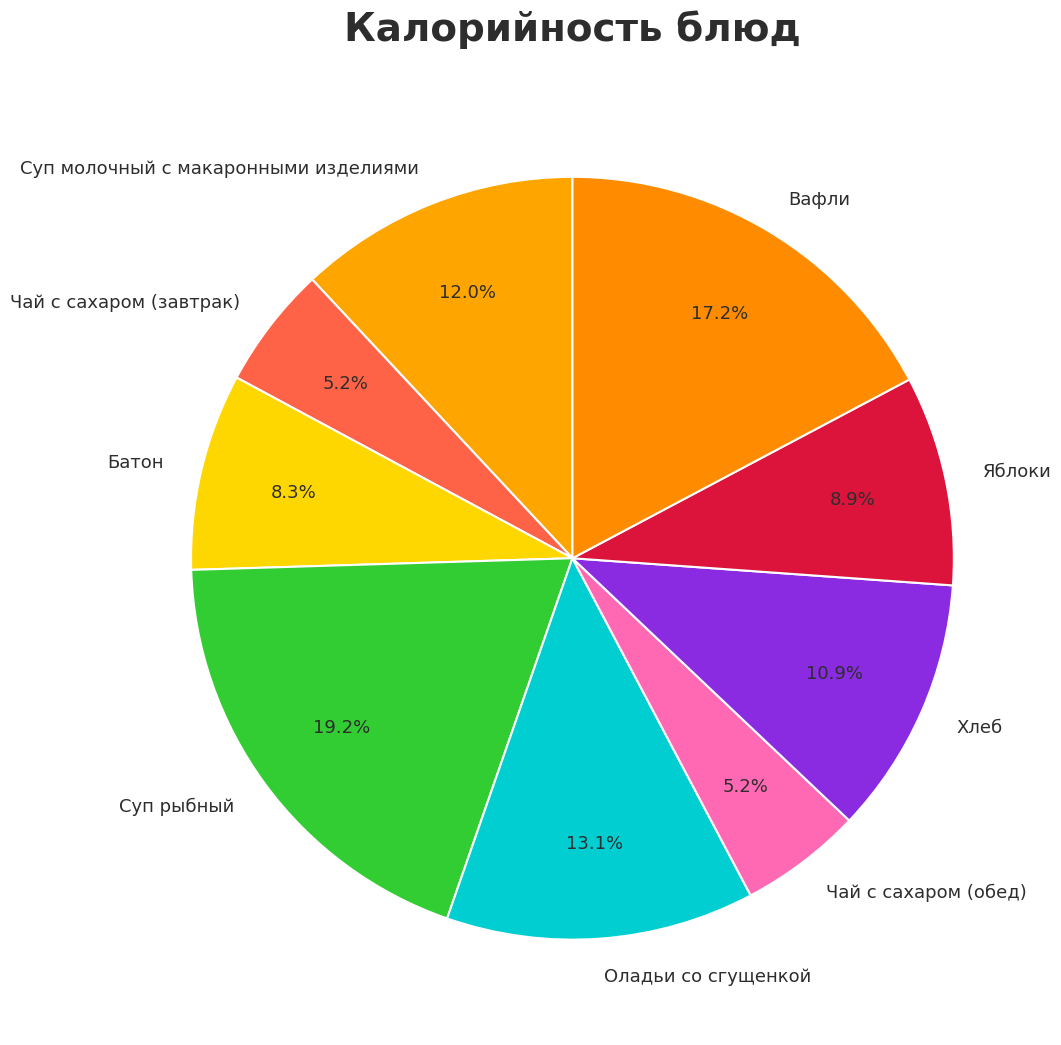

What is the largest slice in the pie chart?

Суп рыбный